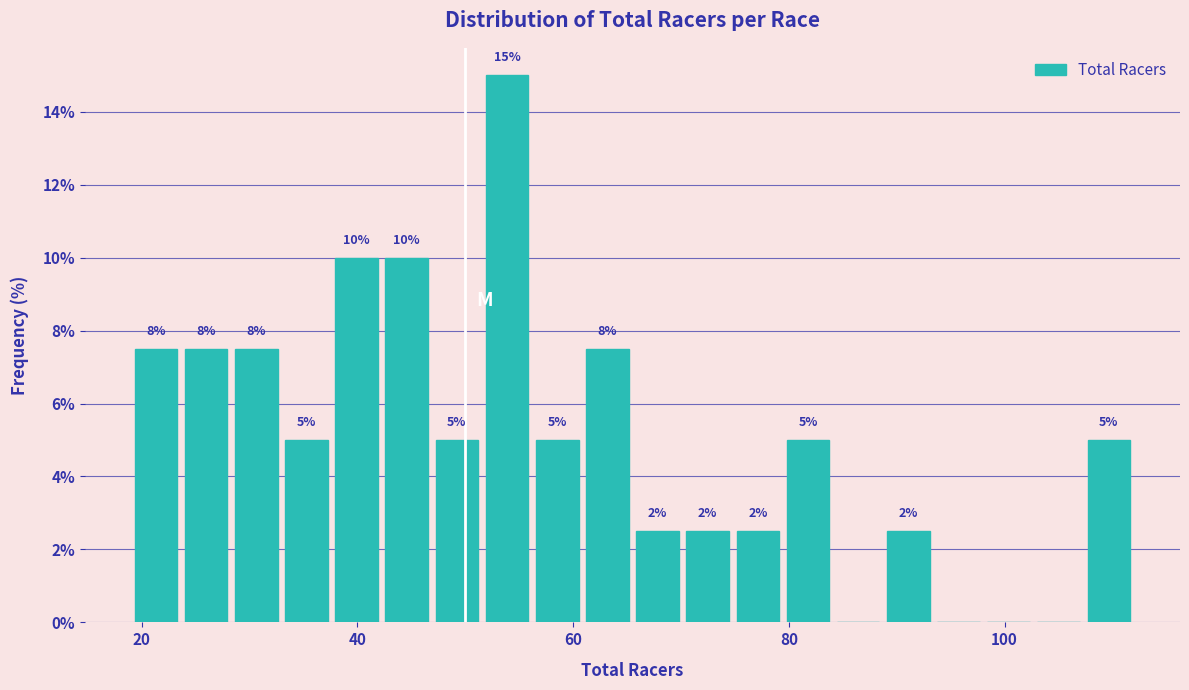

Around what value on the x-axis is the tallest bar? Give the approximate position of its centre, as read against the axis.

54